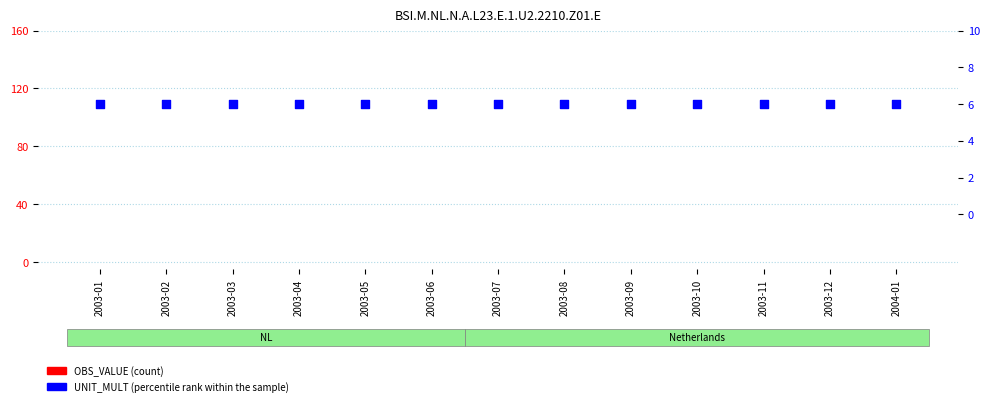

What is the total value across all series at 2003-08?

6